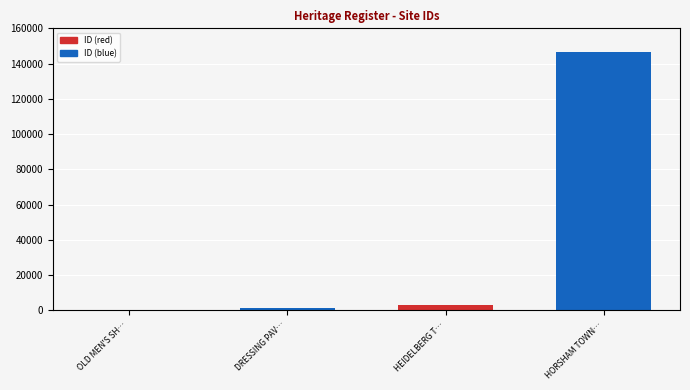

Between HORSHAM TOWN… and DRESSING PAV…, which is larger?

HORSHAM TOWN…